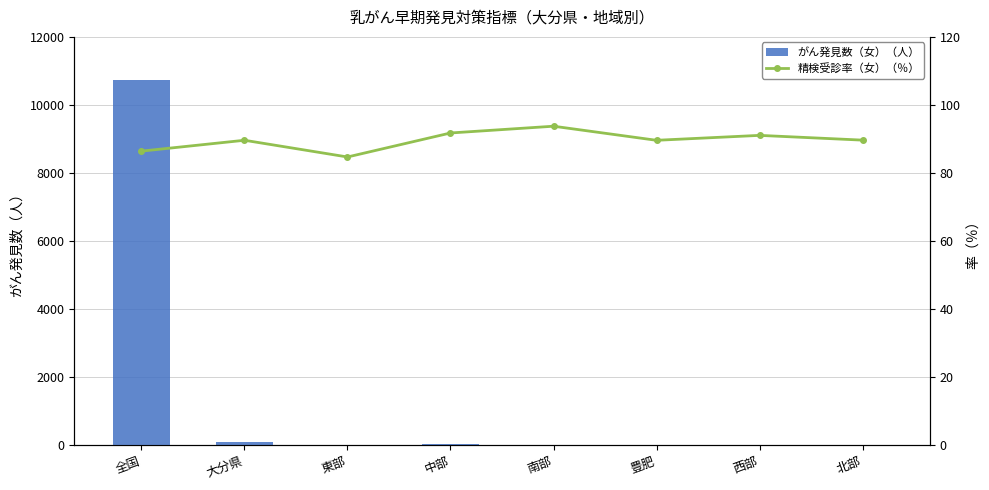

Reading left to right, transcribe all the data shown in this chart.

がん発見数（女）（人）: 10740.0	83.0	20.0	27.0	11.0	7.0	3.0	15.0
精検受診率（女）（％）: 86.4	89.6	84.7	91.8	93.8	89.6	91.1	89.7